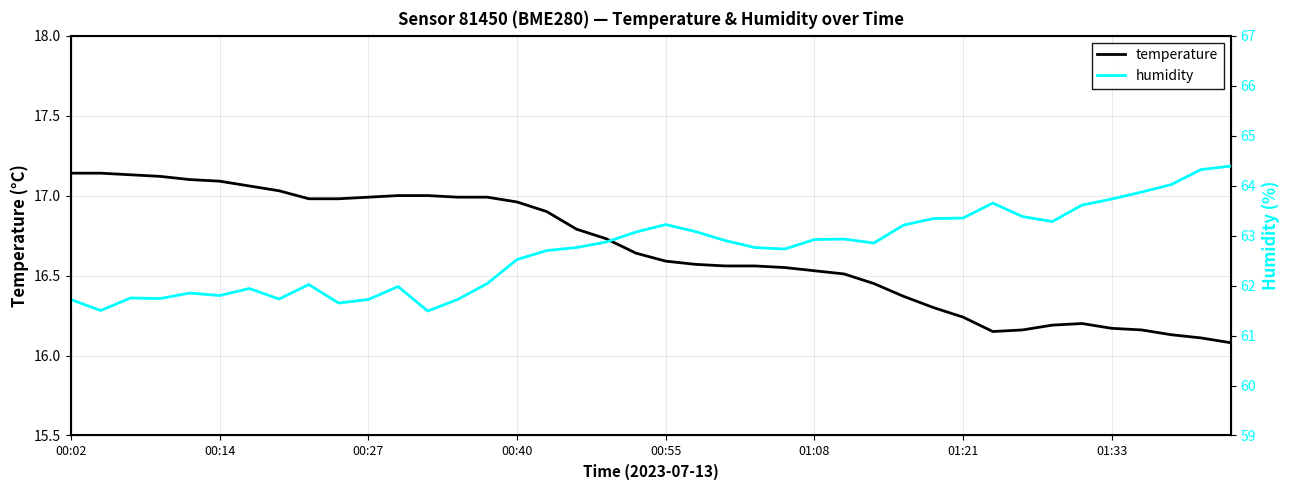

Does the chart have visible grid lines?

Yes